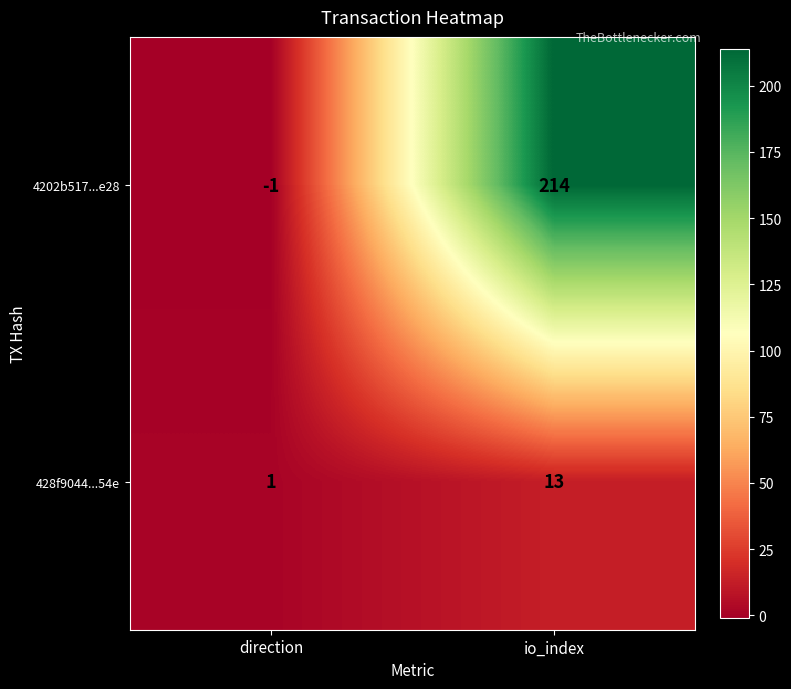

Is it true that 428f9044...54e equals 2 at direction?

False